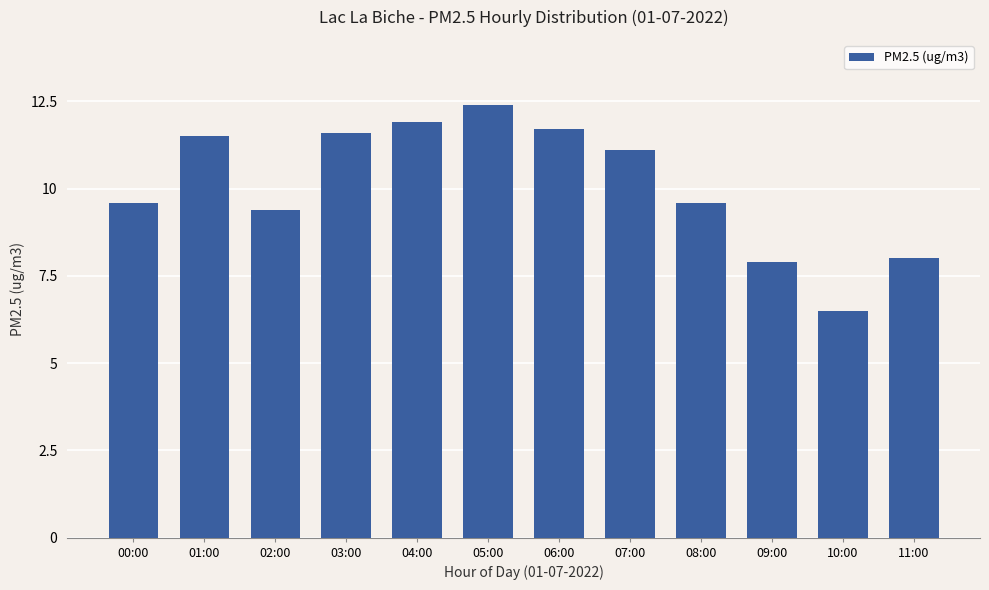

The value at 01:00 is 11.5. True or false?

True